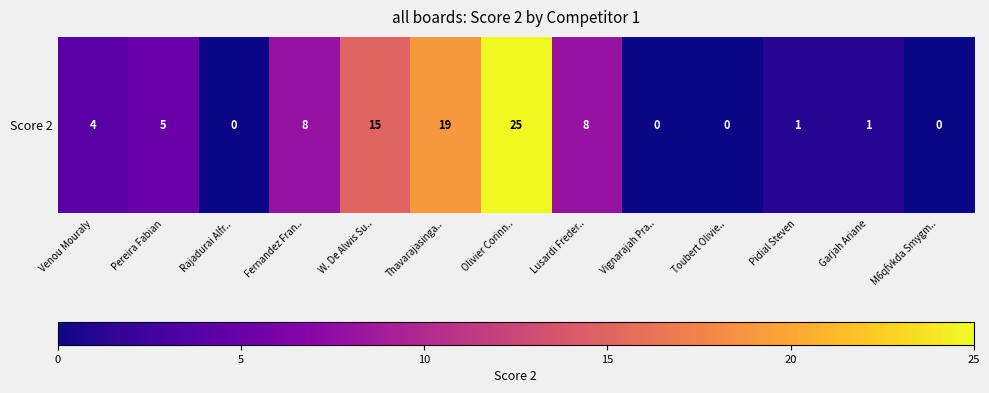

What is the approximate value at Pidial Steven?

1